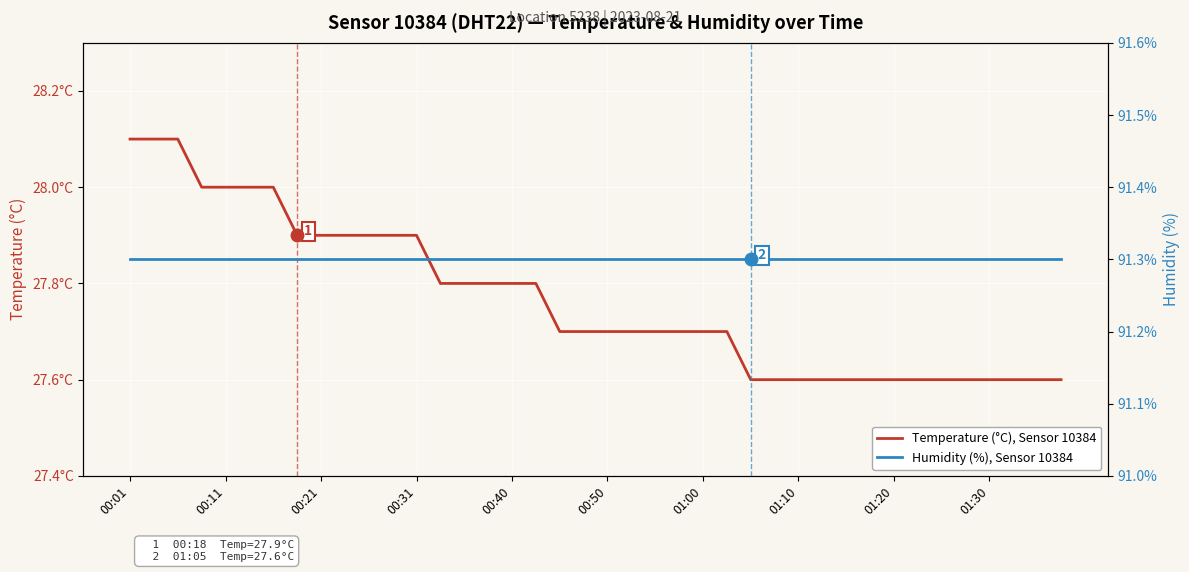

Rank the series by their maximum value, from lowest to highest.

Temperature (°C), Sensor 10384, Humidity (%), Sensor 10384